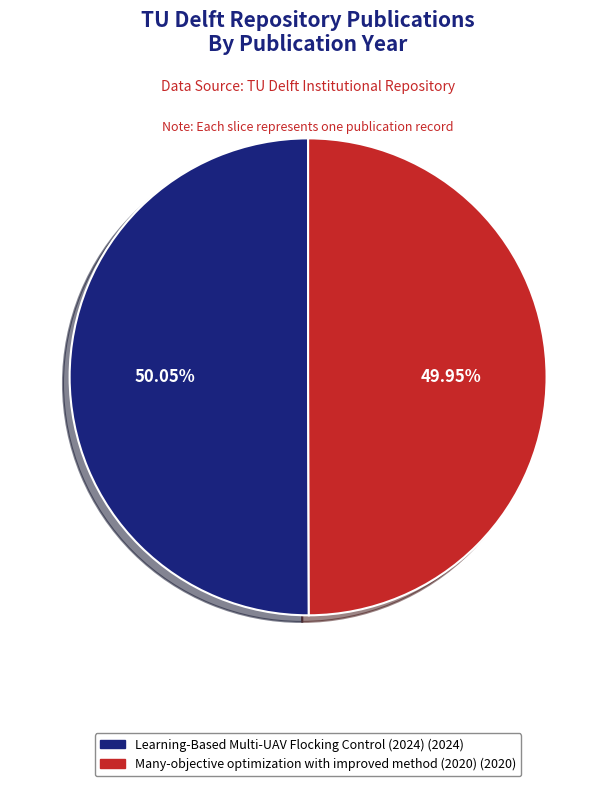

To the nearest percent, what percentage of the pie is Many-objective optimization with improved method (2020)?

50%